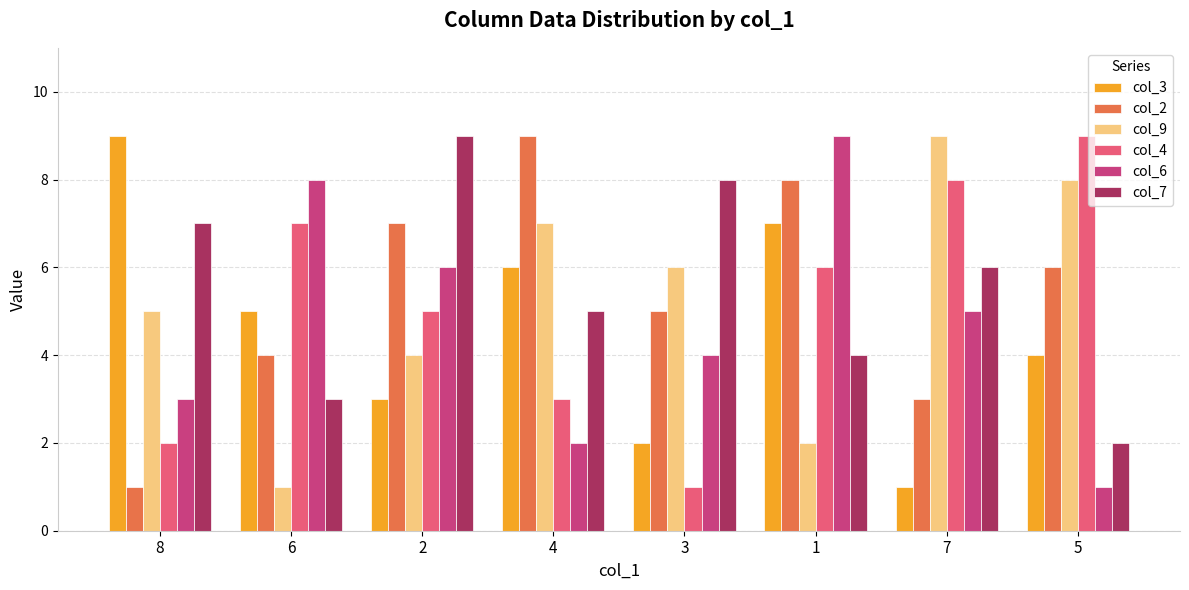

Reading right to left, list all the values displayed in this chart.

col_3: 5=4	7=1	1=7	3=2	4=6	2=3	6=5	8=9
col_2: 5=6	7=3	1=8	3=5	4=9	2=7	6=4	8=1
col_9: 5=8	7=9	1=2	3=6	4=7	2=4	6=1	8=5
col_4: 5=9	7=8	1=6	3=1	4=3	2=5	6=7	8=2
col_6: 5=1	7=5	1=9	3=4	4=2	2=6	6=8	8=3
col_7: 5=2	7=6	1=4	3=8	4=5	2=9	6=3	8=7